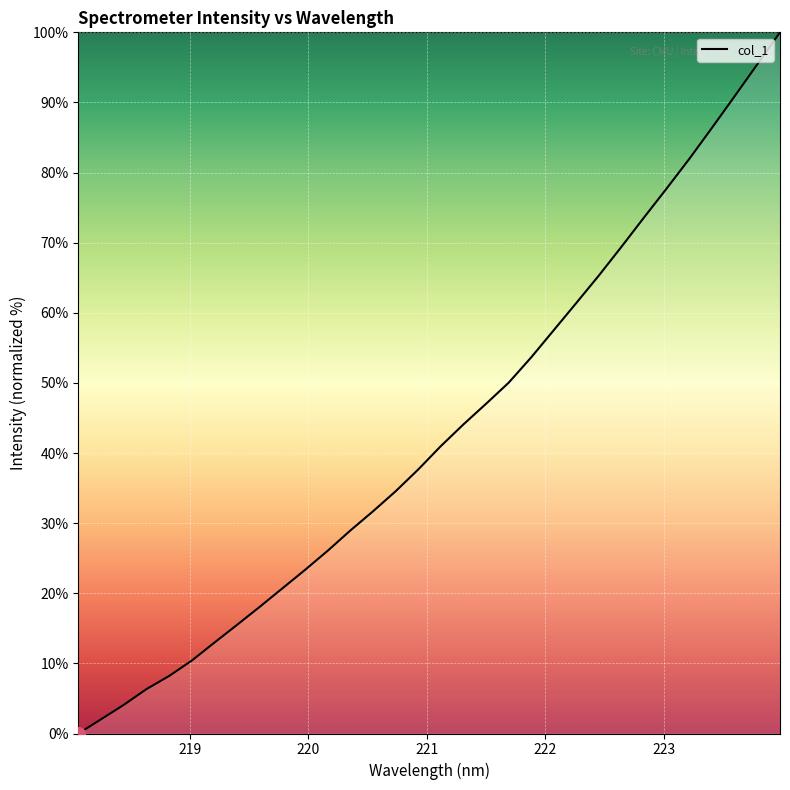

What is the maximum value shown in the chart?

100.0